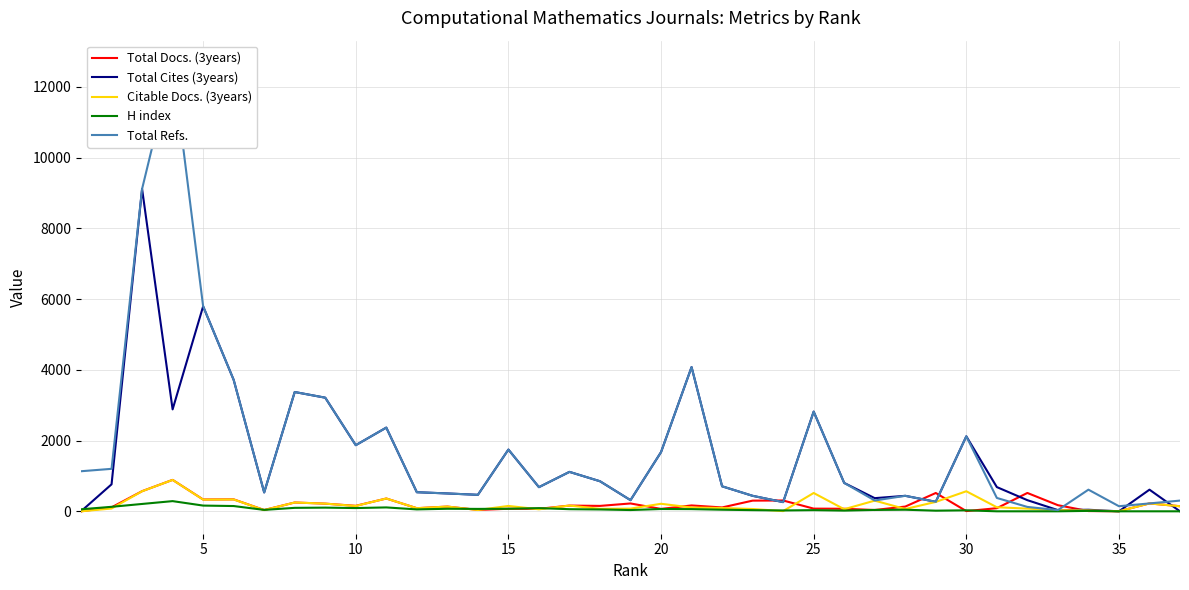

Does the chart display data point markers on the line(s)?

No